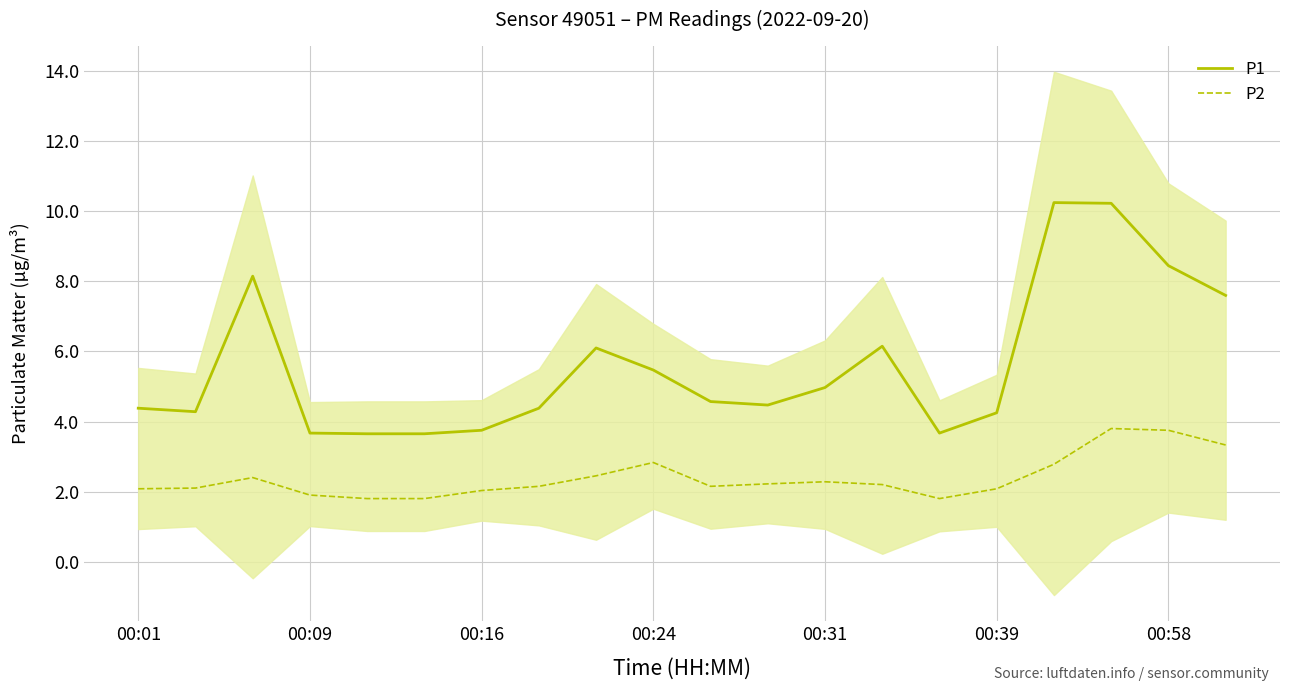

What value does the P2 series have at 00:24?

2.8